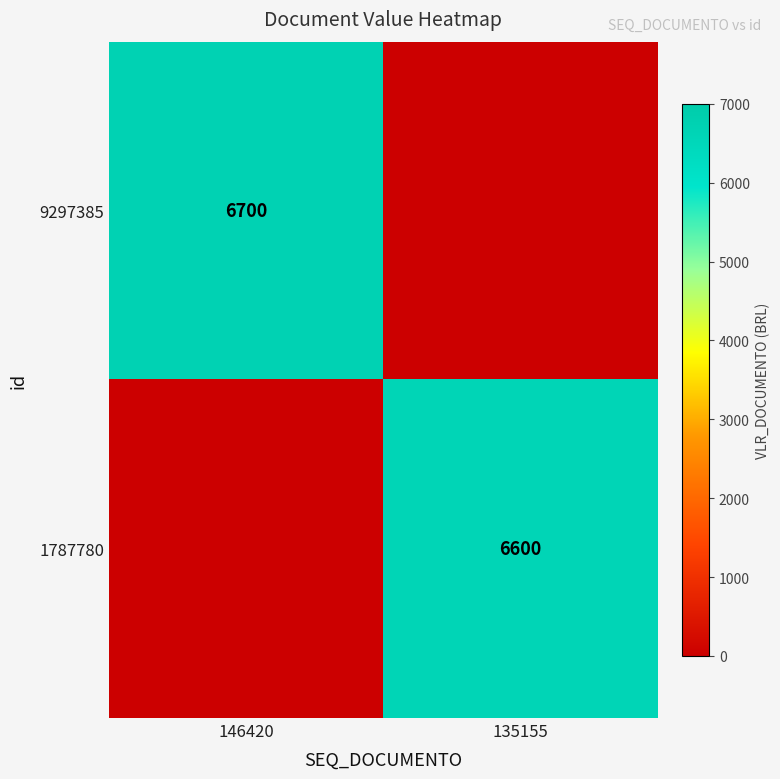

Is it true that 9297385 equals 6700 at 146420?

True